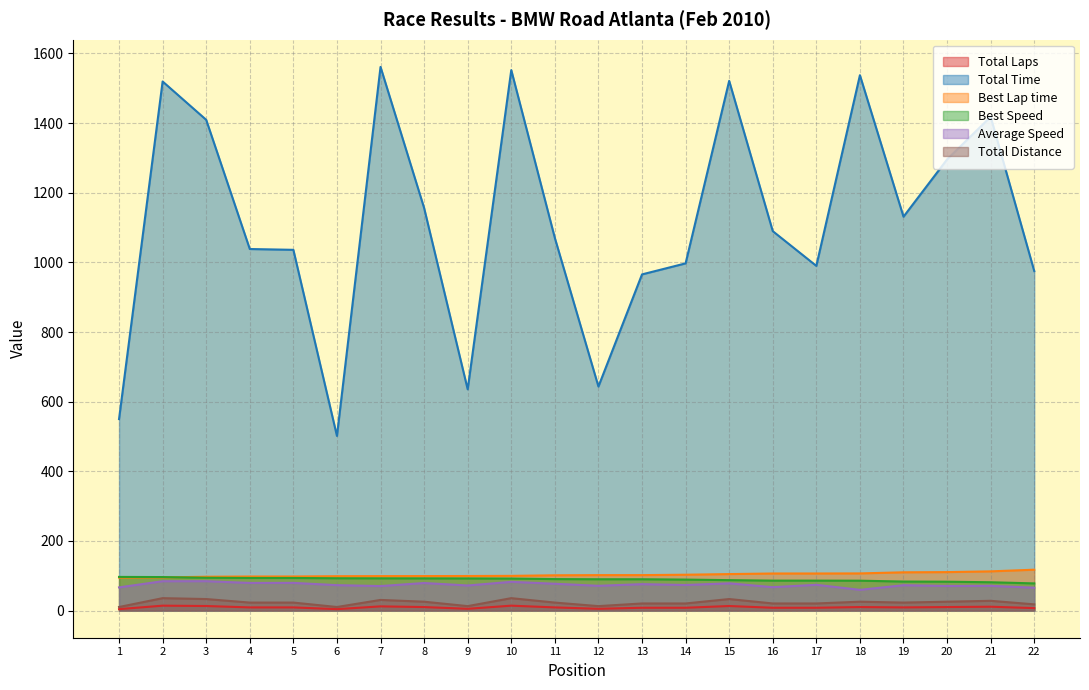

True or false: Total Time and Total Distance cross at least once.

False